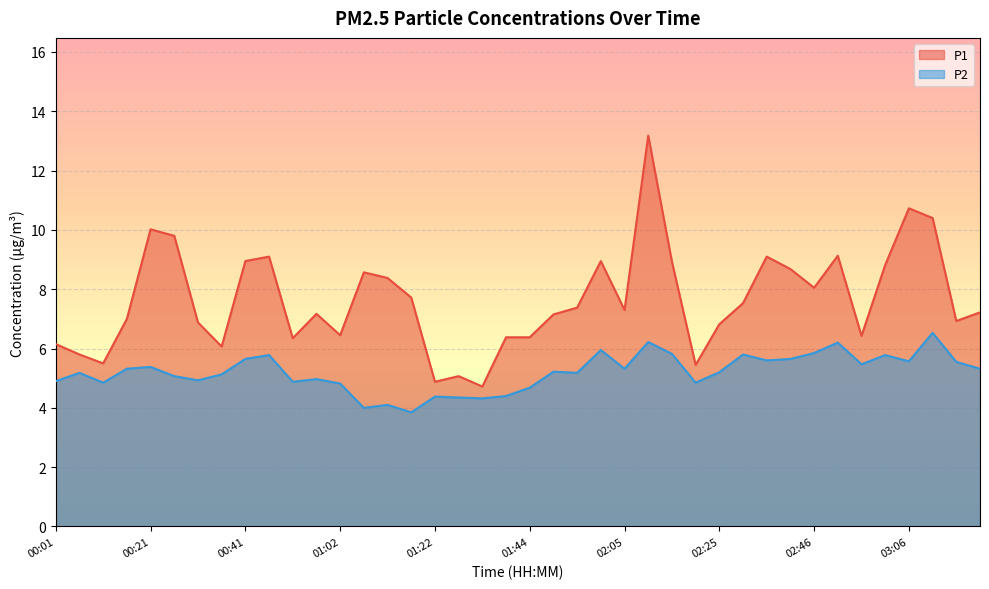

What is the label of the 19th point from the left?

01:34